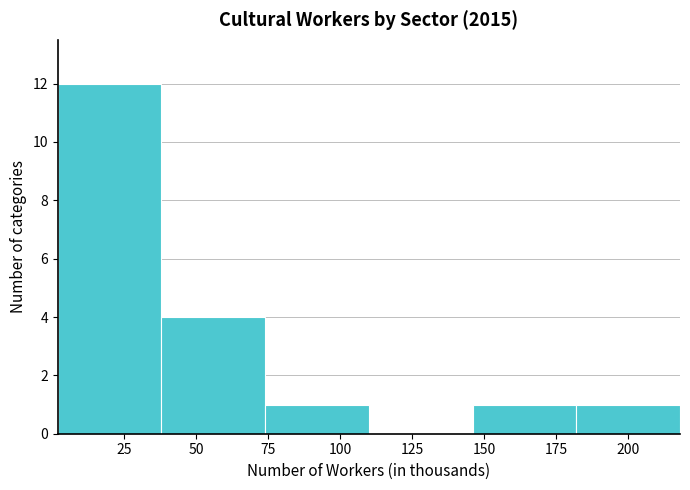

What is the height of the bar covering 180 to 220 on the x-axis? Neither the bar edges nor the heights are printed on the chart, so give them approximately, as read against the axes.

1